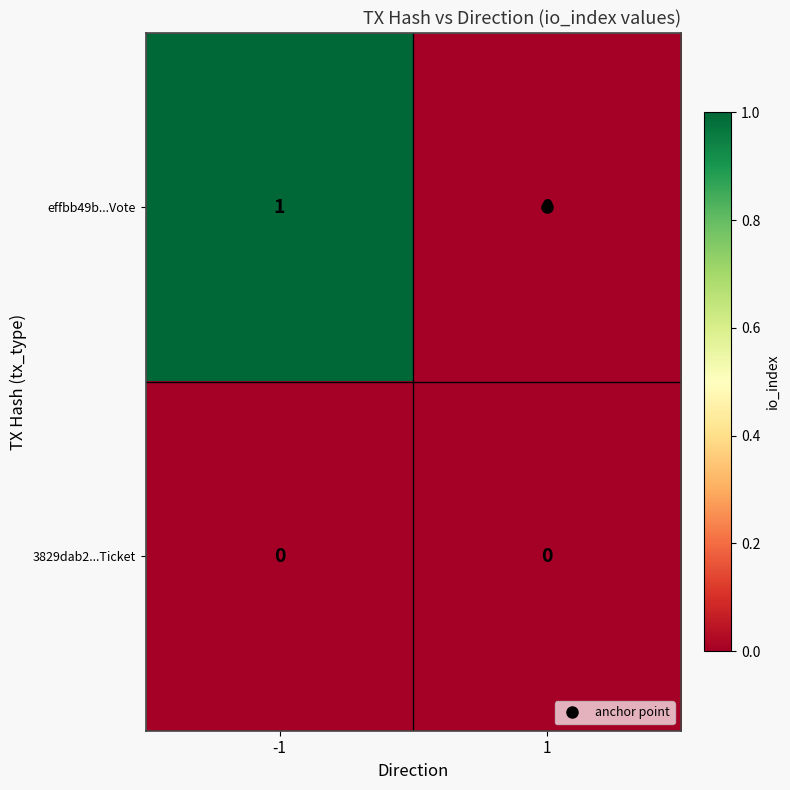

Which series has the largest range (max minus min)?

effbb49b...Vote